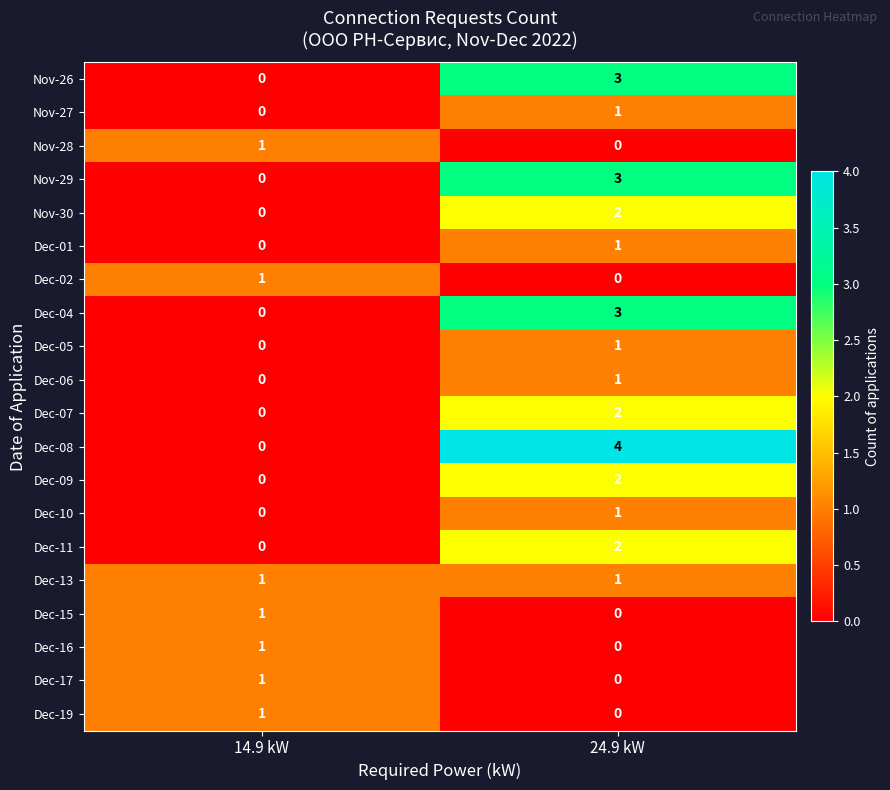

The Dec-15 series shows 0 at 24.9 kW. True or false?

True